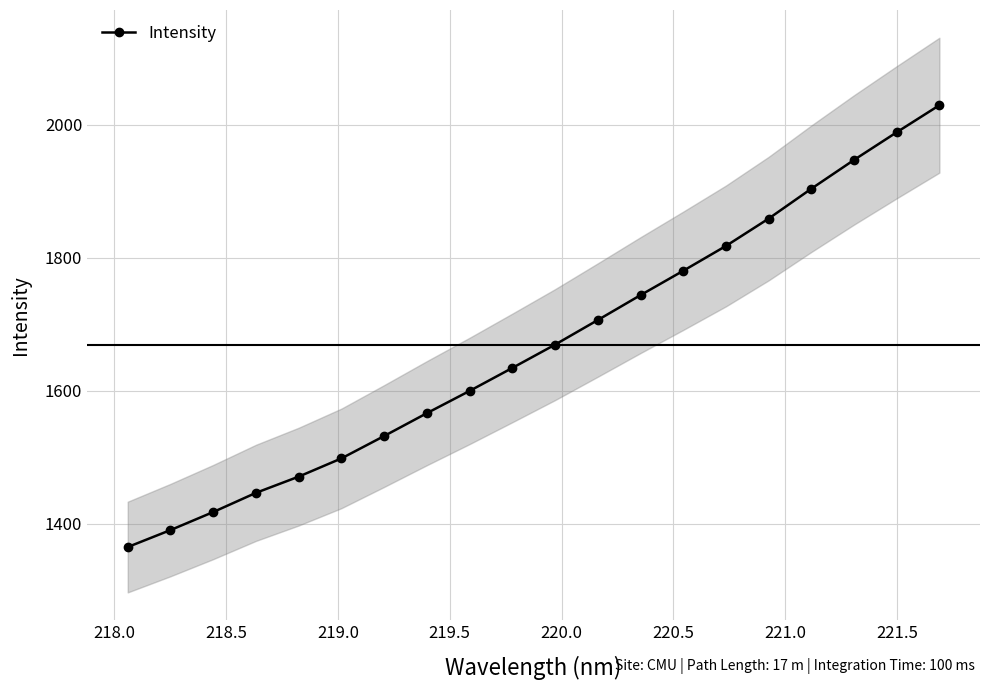

What is the value of the Intensity point at the 3rd from the left?

1417.7